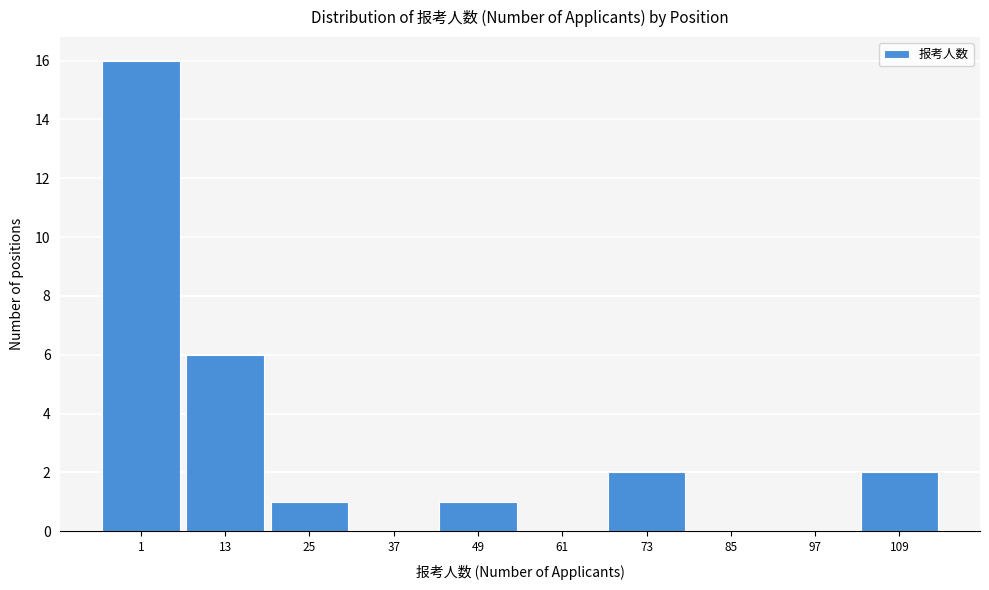

Reading right to left, list all the values displayed in this chart.

109=2	97=0	85=0	73=2	61=0	49=1	37=0	25=1	13=6	1=16